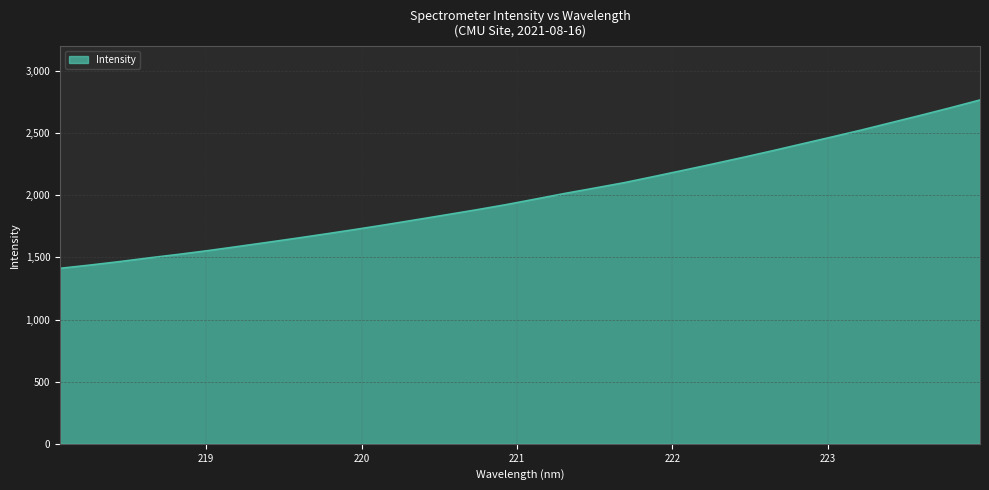

What is the average value?

1998.1